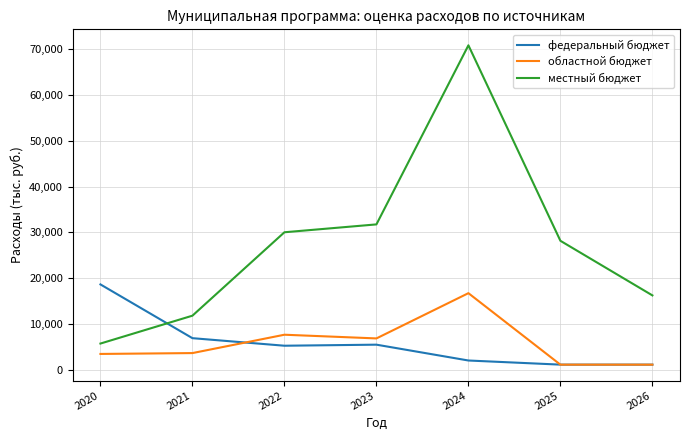

True or false: областной бюджет and федеральный бюджет cross at least once.

True